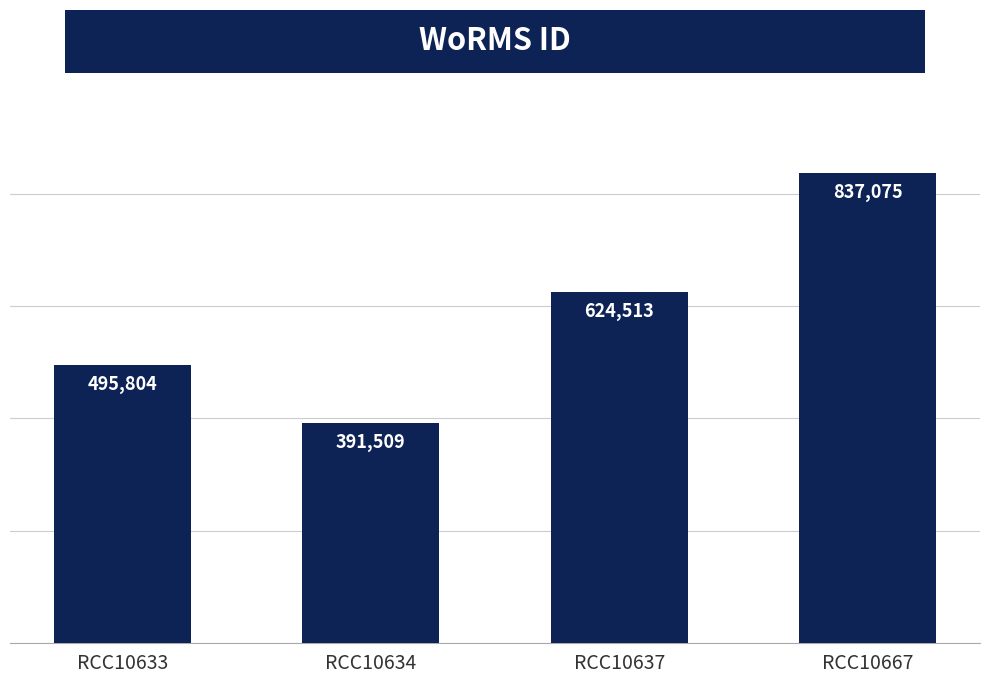

Is it true that the value at RCC10633 is 495804?

True